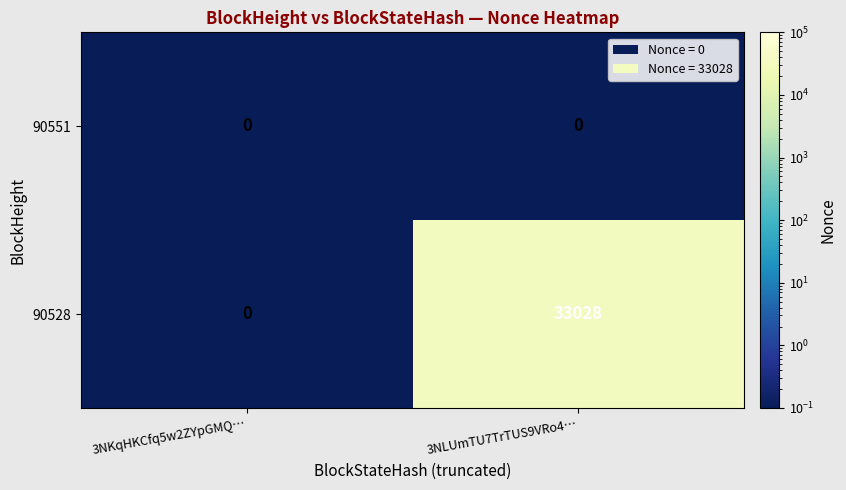

Is it true that 90551 equals 0 at 3NLUmTU7TrTUS9VRo4…?

True